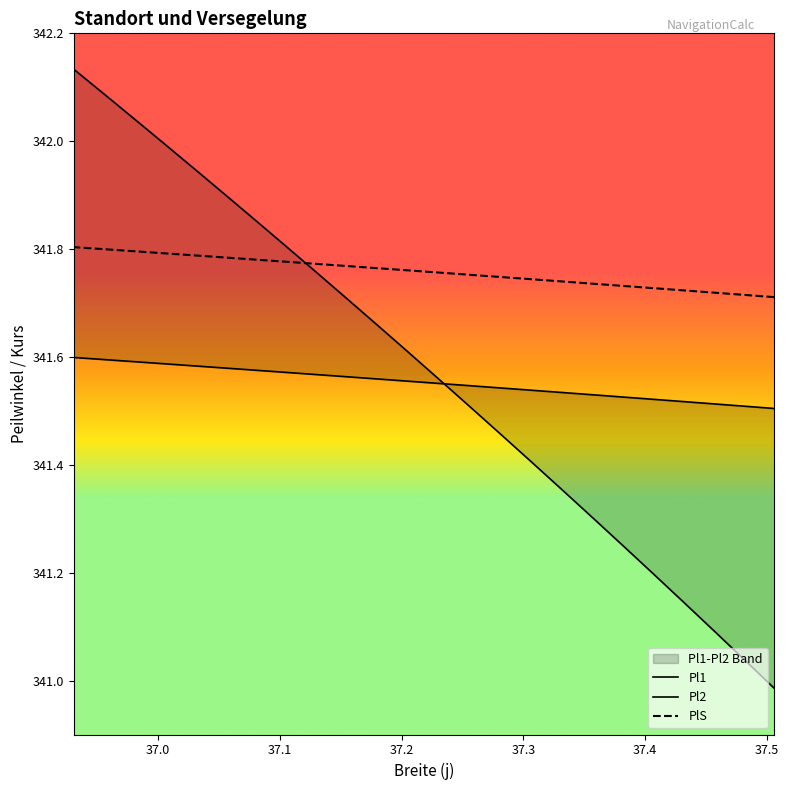

How many intersections are there between PlS and Pl2?

1